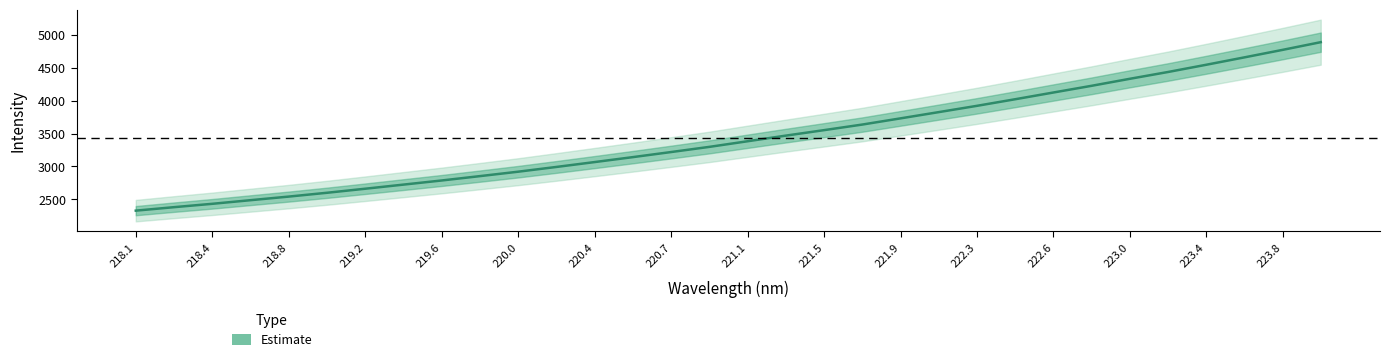

True or false: Estimate has a value of 2025.1 at 223.4.

False